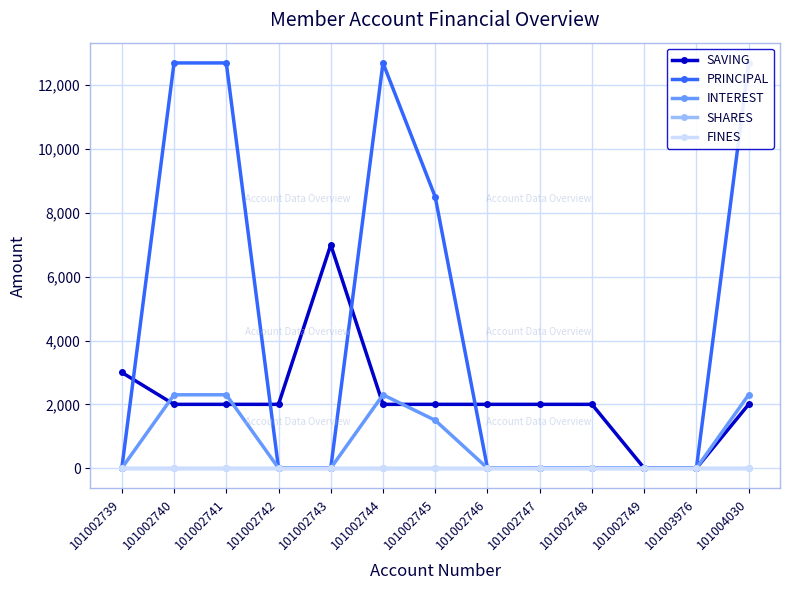

At which category is the sum across all series the highest?

101002740